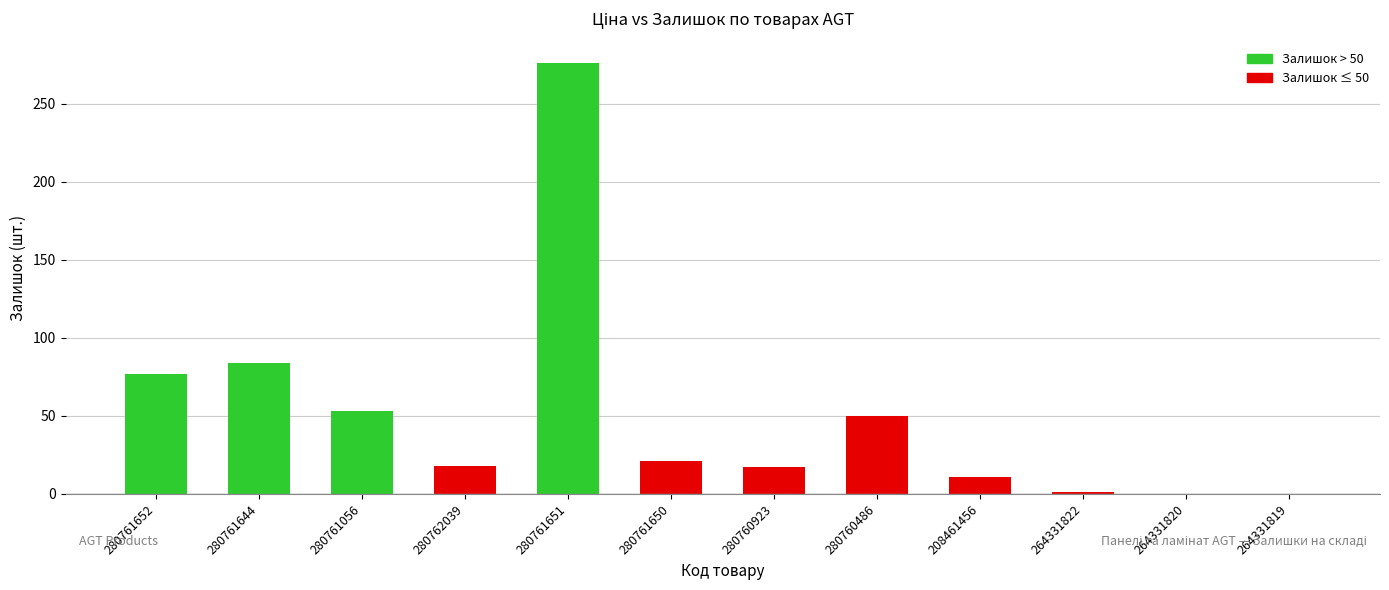

What is the change in value from 280761056 to 280762039?

-35